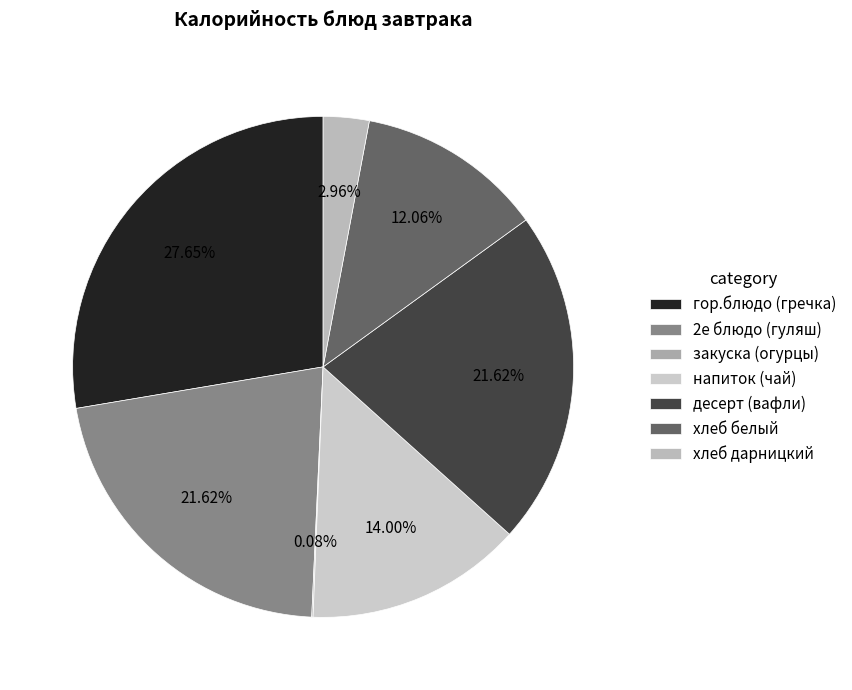

Which category has the biggest portion of the pie?

гор.блюдо (гречка)